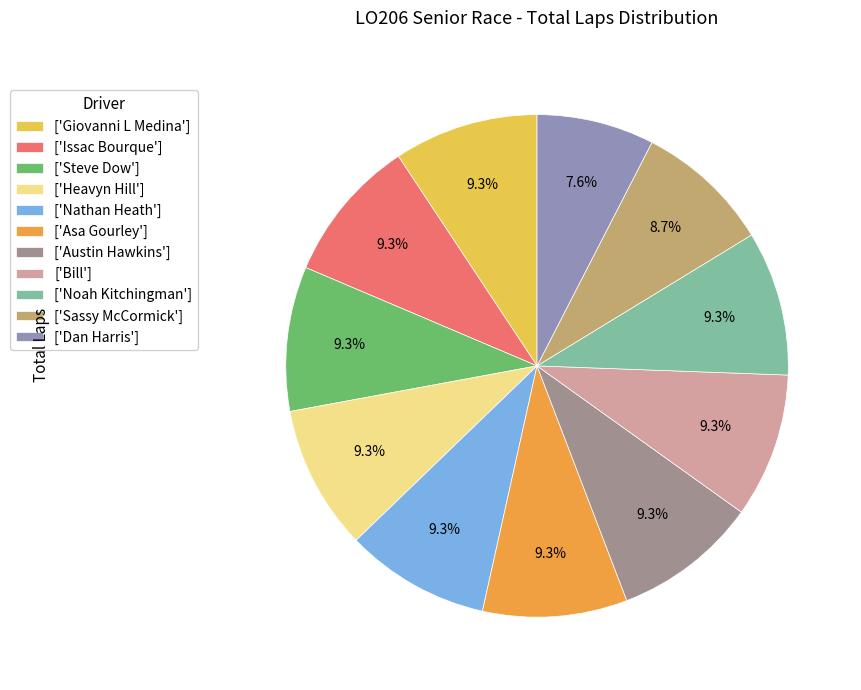

Does any single category account for the majority?

No